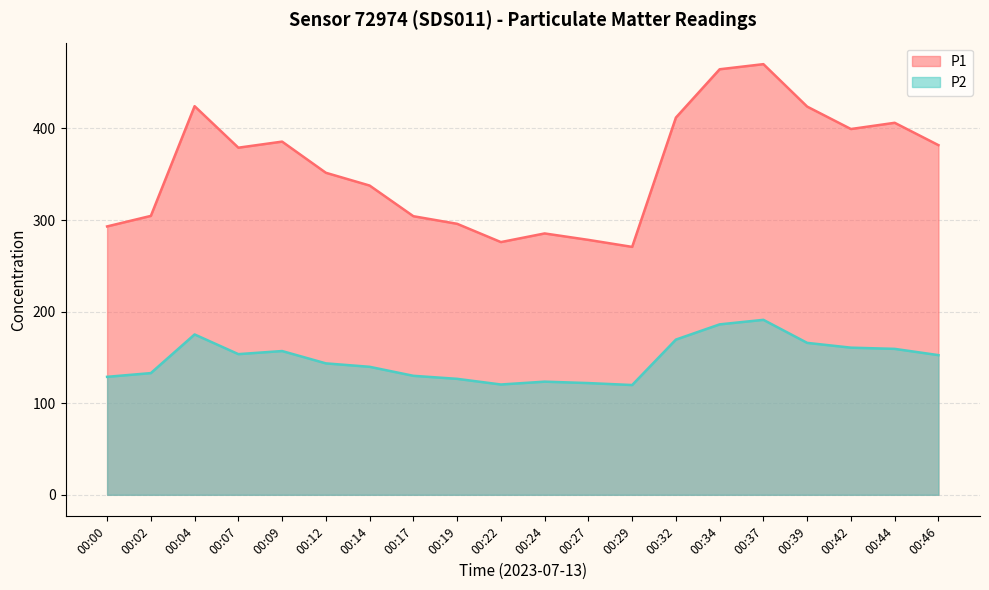

What is the smallest value displayed?

119.9